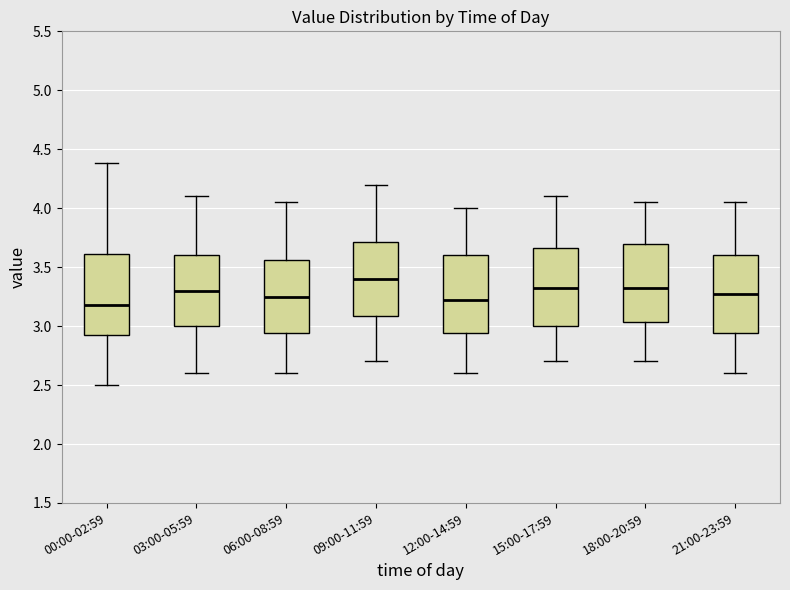

Reading left to right, transcribe this box plot: for each box, give where its median line is, the range the box spans, and where its two whiskers end, as read against the y-axis. The values are not printed on the chart, so give them approximately, as read against the axis.

00:00-02:59: median 3.20, box 2.95 to 3.60, whiskers 2.50 to 4.40
03:00-05:59: median 3.30, box 3.00 to 3.60, whiskers 2.60 to 4.10
06:00-08:59: median 3.25, box 2.95 to 3.55, whiskers 2.60 to 4.05
09:00-11:59: median 3.40, box 3.10 to 3.70, whiskers 2.70 to 4.20
12:00-14:59: median 3.25, box 2.95 to 3.60, whiskers 2.60 to 4.00
15:00-17:59: median 3.35, box 3.00 to 3.65, whiskers 2.70 to 4.10
18:00-20:59: median 3.35, box 3.05 to 3.70, whiskers 2.70 to 4.05
21:00-23:59: median 3.30, box 2.95 to 3.60, whiskers 2.60 to 4.05